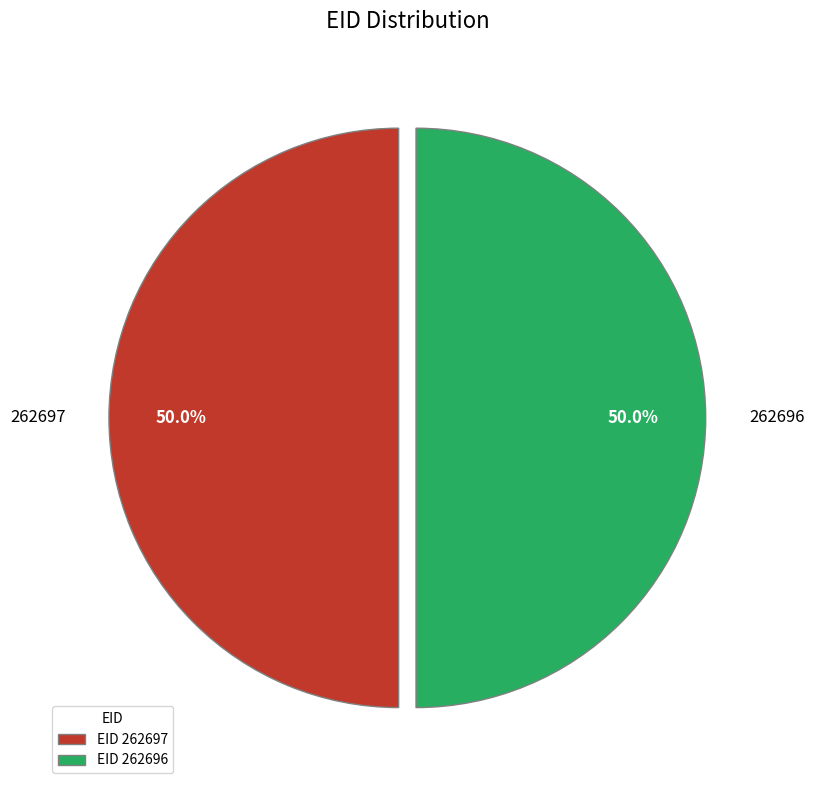

Count the number of slices in the pie.

2